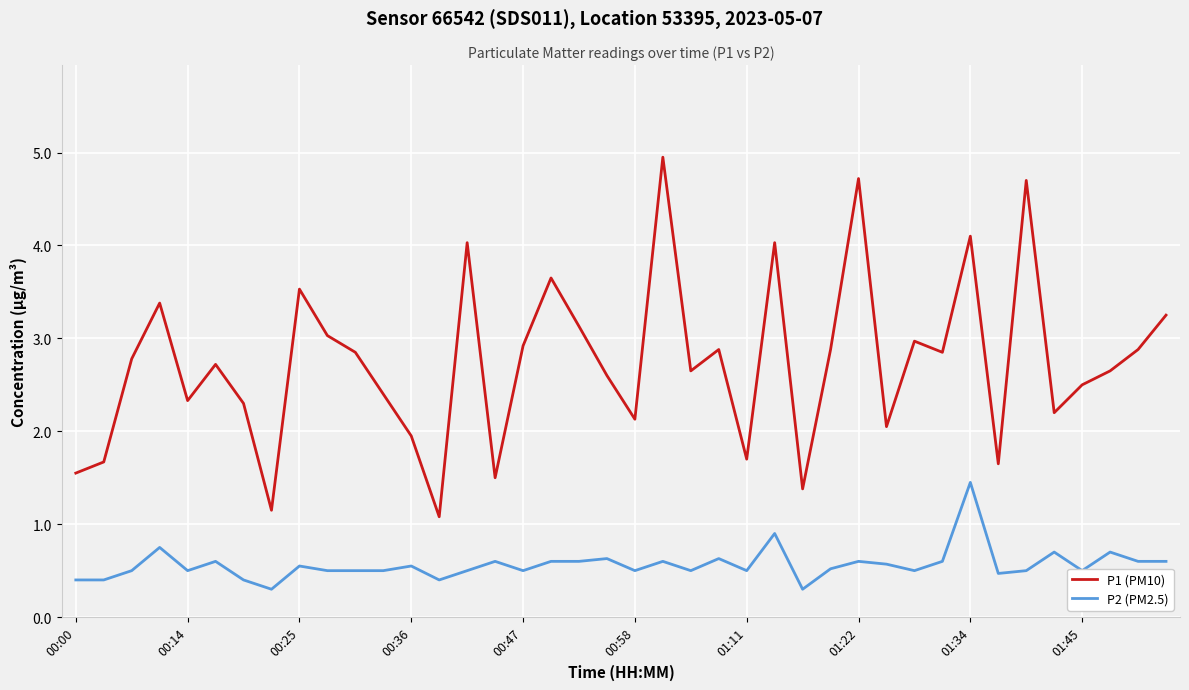

True or false: P1 (PM10) and P2 (PM2.5) cross at least once.

False